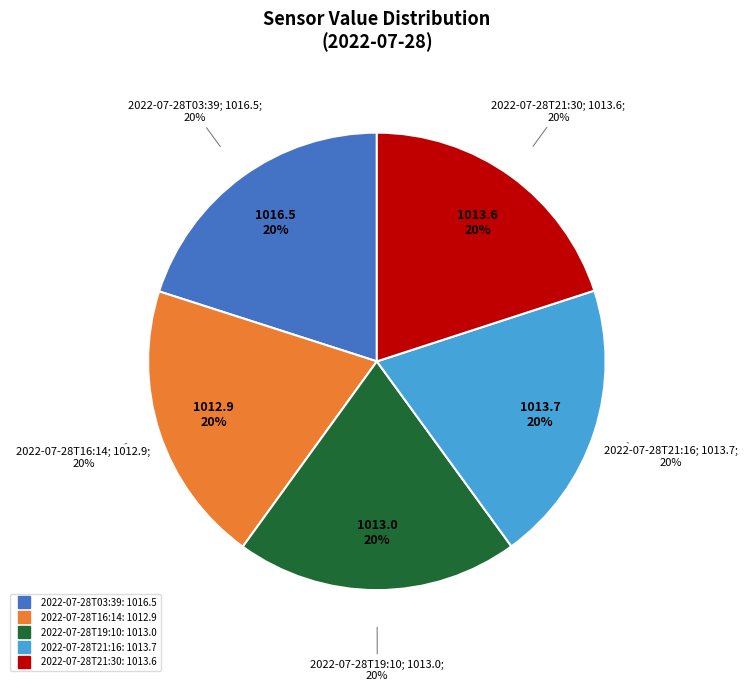

Which category has the smallest portion of the pie?

2022-07-28T16:14